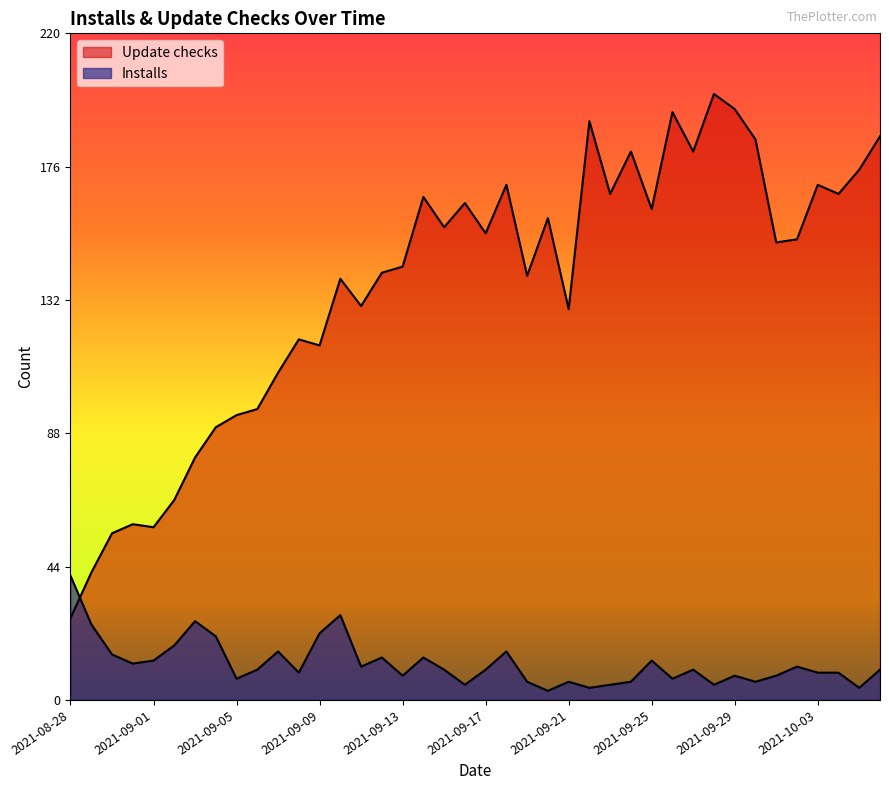

What are all the series names shown in the legend?

Update checks, Installs